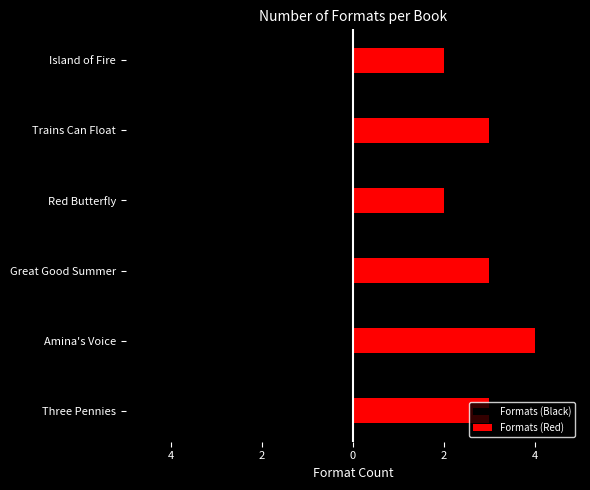

Rank the series at Trains Can Float from highest to lowest value.

Formats (Red), Formats (Black)